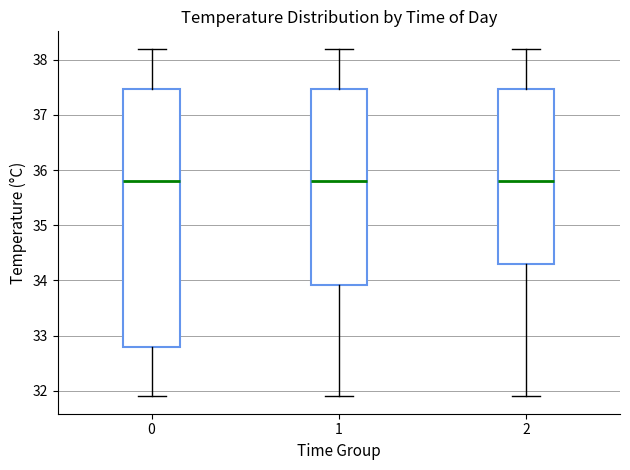

Reading left to right, read every box against the y-axis: the position of its median line, the range the box covers, and the ends of its whiskers. The values are not printed on the chart, so give them approximately, as read against the axis.

0: median 35.8, box 32.8 to 37.5, whiskers 31.9 to 38.2
1: median 35.8, box 33.9 to 37.5, whiskers 31.9 to 38.2
2: median 35.8, box 34.3 to 37.5, whiskers 31.9 to 38.2